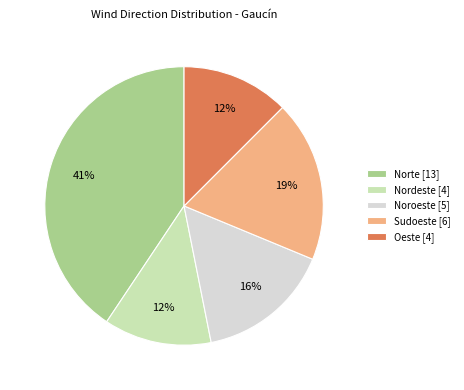

Is it true that Sudoeste is 28% of the pie?

False